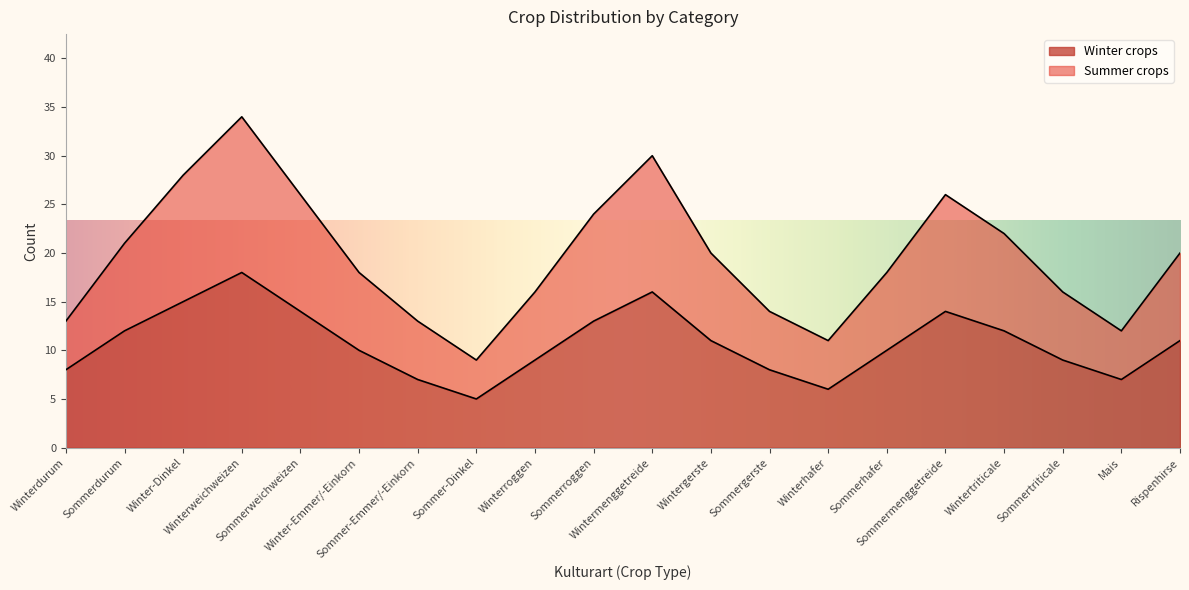

Reading left to right, transcribe all the data shown in this chart.

Winter crops: Winterdurum=8	Sommerdurum=12	Winter-Dinkel=15	Winterweichweizen=18	Sommerweichweizen=14	Winter-Emmer/-Einkorn=10	Sommer-Emmer/-Einkorn=7	Sommer-Dinkel=5	Winterroggen=9	Sommerroggen=13	Wintermenggetreide=16	Wintergerste=11	Sommergerste=8	Winterhafer=6	Sommerhafer=10	Sommermenggetreide=14	Wintertriticale=12	Sommertriticale=9	Mais=7	Rispenhirse=11
Summer crops: Winterdurum=13	Sommerdurum=21	Winter-Dinkel=28	Winterweichweizen=34	Sommerweichweizen=26	Winter-Emmer/-Einkorn=18	Sommer-Emmer/-Einkorn=13	Sommer-Dinkel=9	Winterroggen=16	Sommerroggen=24	Wintermenggetreide=30	Wintergerste=20	Sommergerste=14	Winterhafer=11	Sommerhafer=18	Sommermenggetreide=26	Wintertriticale=22	Sommertriticale=16	Mais=12	Rispenhirse=20